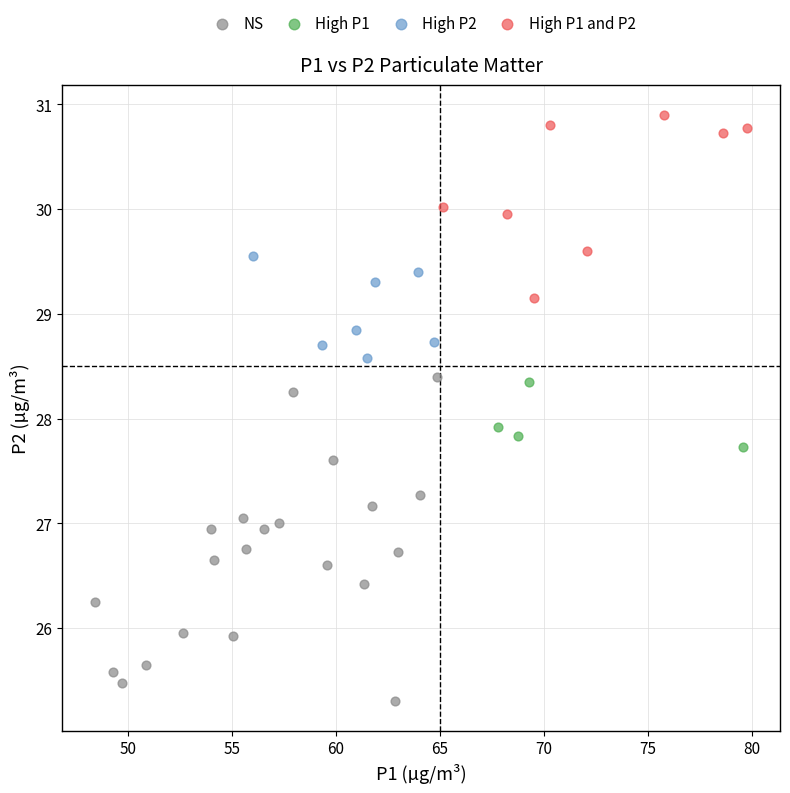

Which series has the largest Y range (max minus min)?

NS